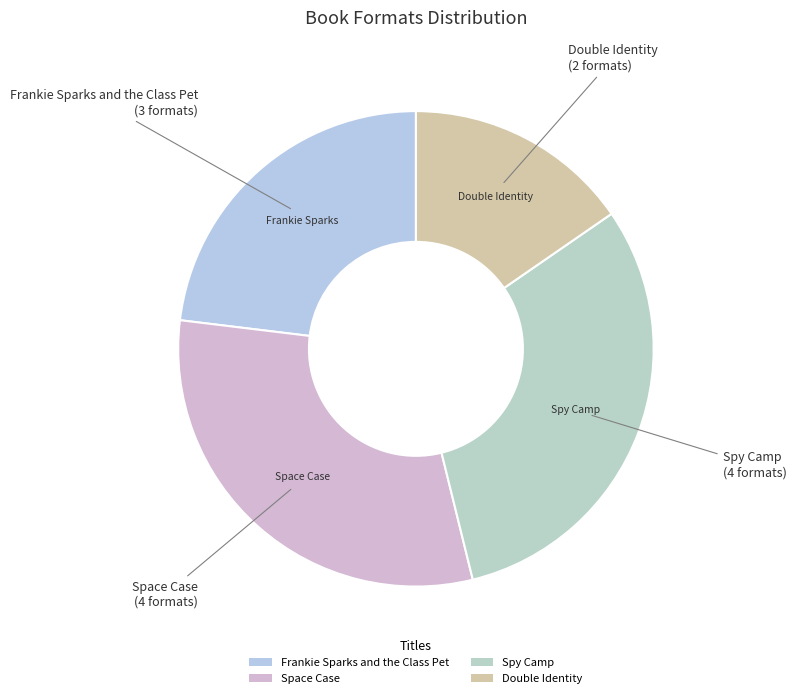

Is it true that Spy Camp is 31% of the pie?

True